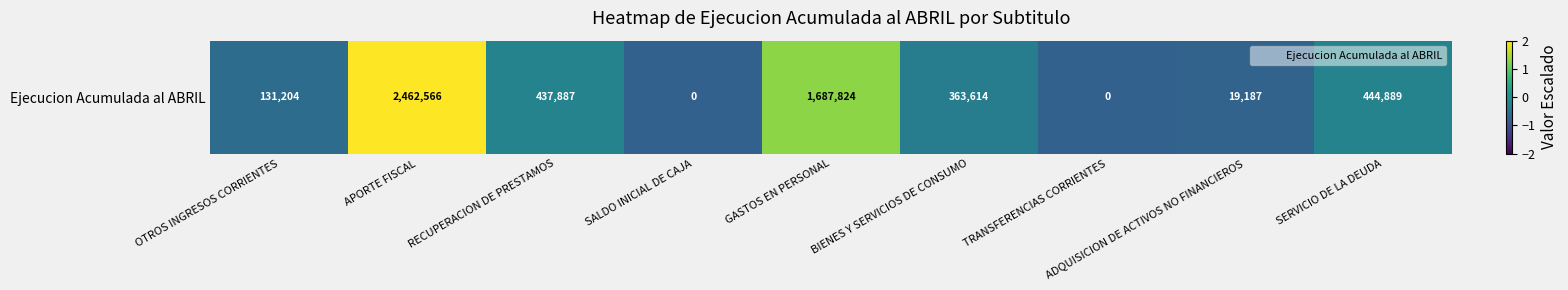

How many series are shown in this chart?

1